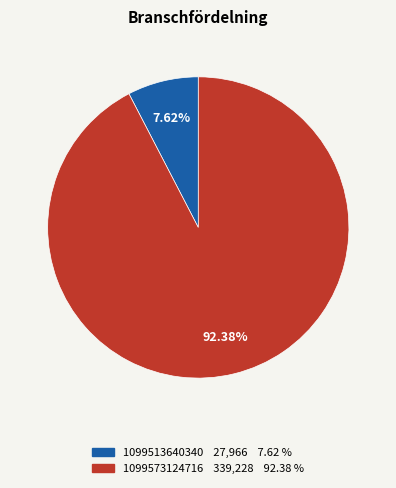

True or false: 1099513640340 accounts for 2% of the total.

False